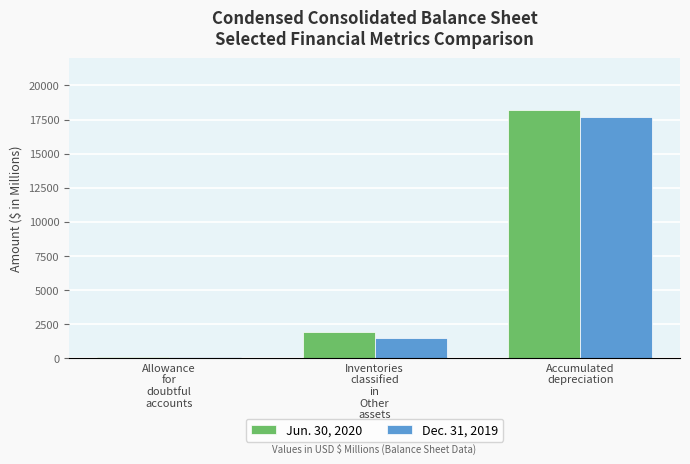

Reading left to right, extract all data points from this chart.

Jun. 30, 2020: 90	1921	18182
Dec. 31, 2019: 86	1480	17686